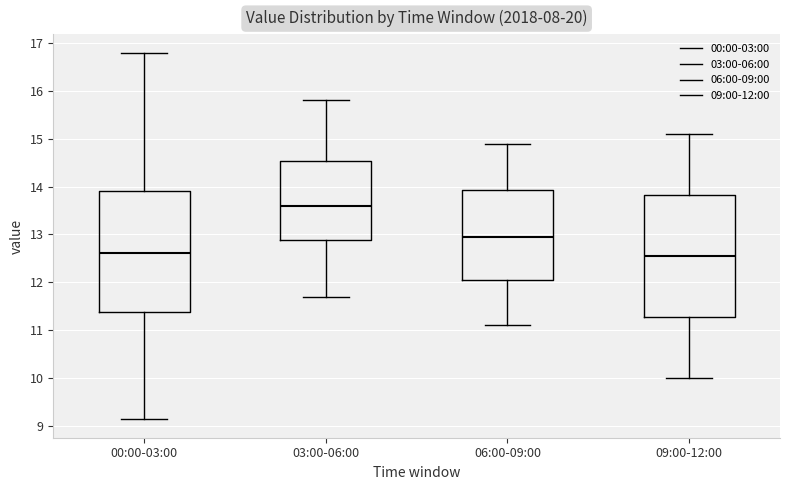

Where does the median line of the box for 00:00-03:00 sit on the y-axis? The values are not printed on the chart, so give them approximately, as read against the axis.

12.6